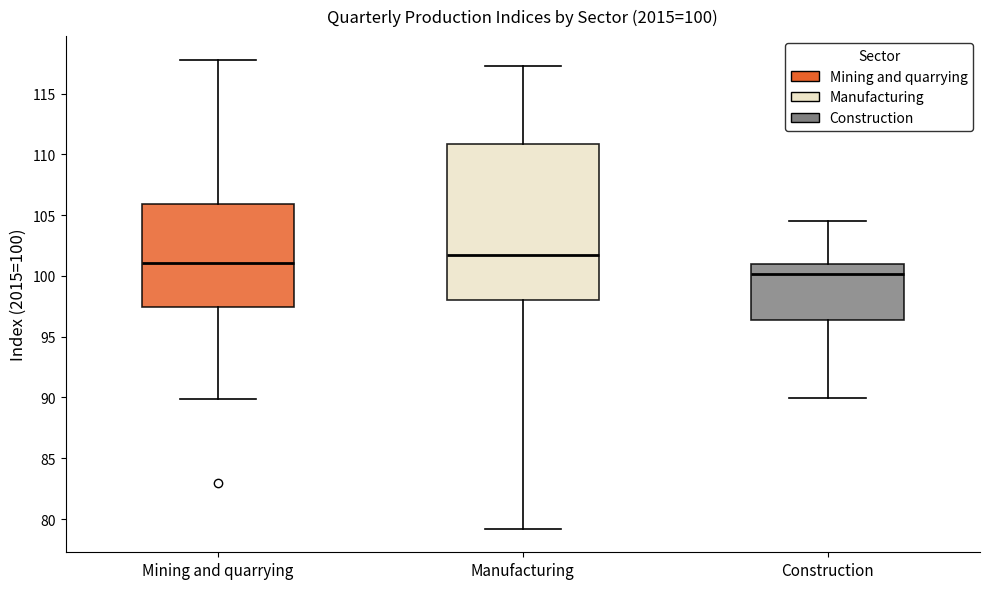

Which box's median line is the lowest?

Construction